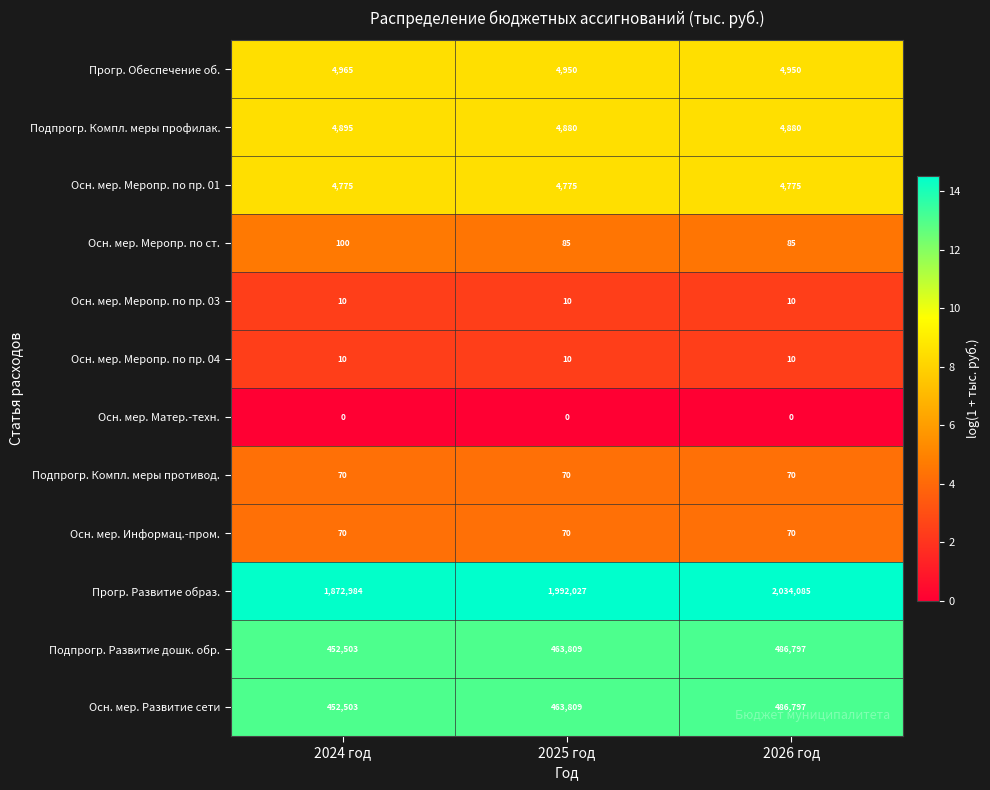

Between 2025 год and 2026 год, which series saw the biggest shift?

Прогр. Развитие образ.